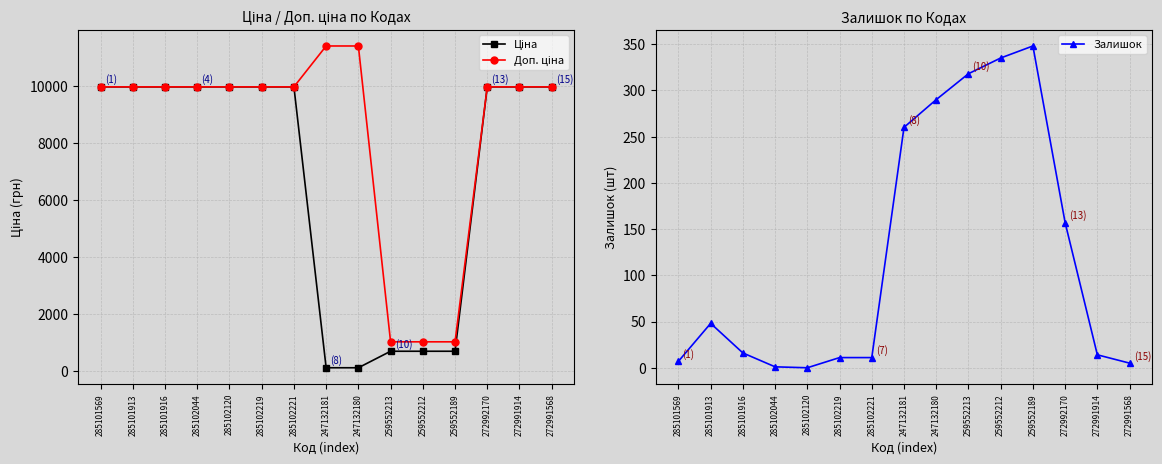

How many values in the Доп. ціна series exceed 9974?

12